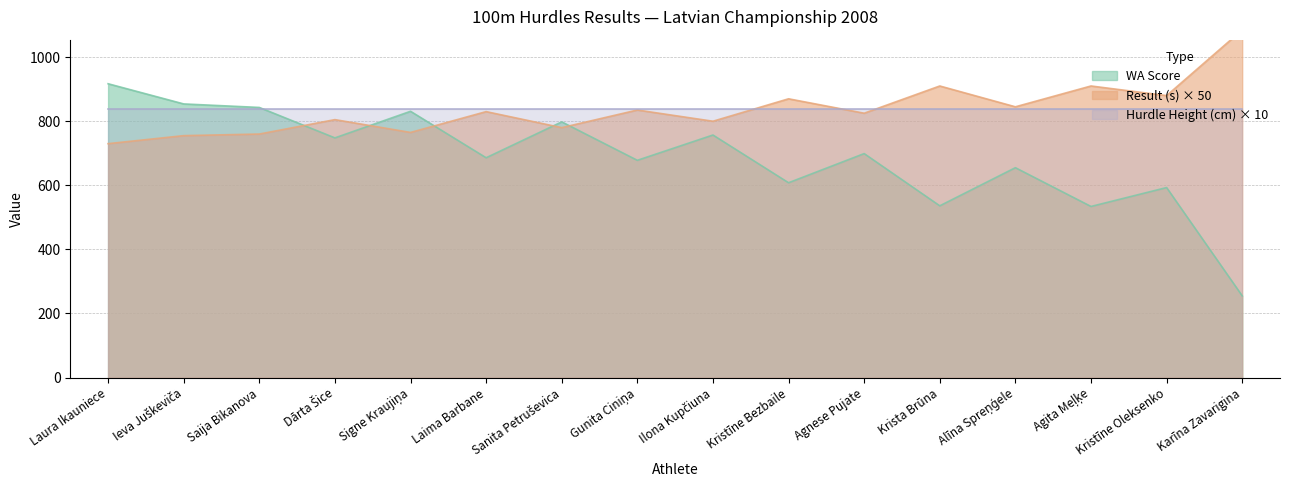

What is the label of the 14th point from the left?

Agita Meļķe